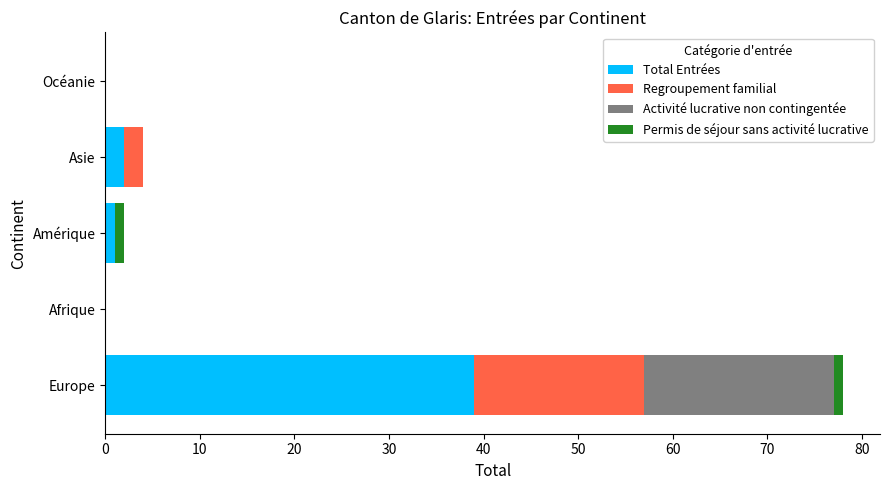

What is the total value across all series at Asie?

4